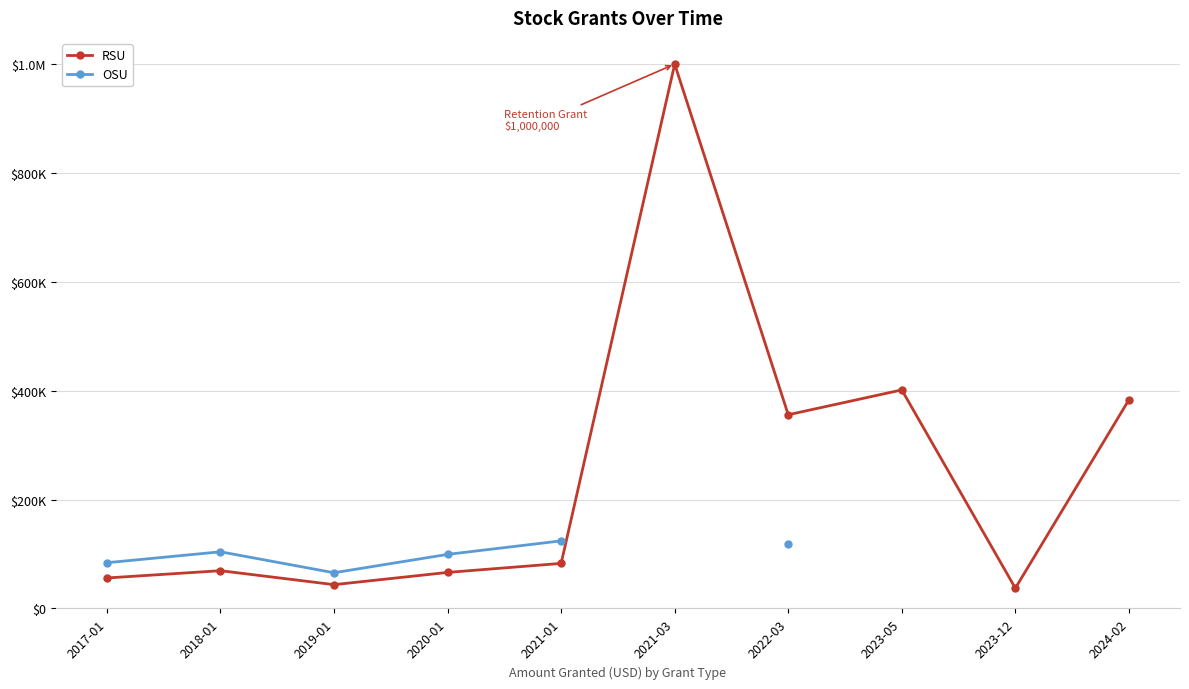

Read the RSU value at 2021-01.

82800.0